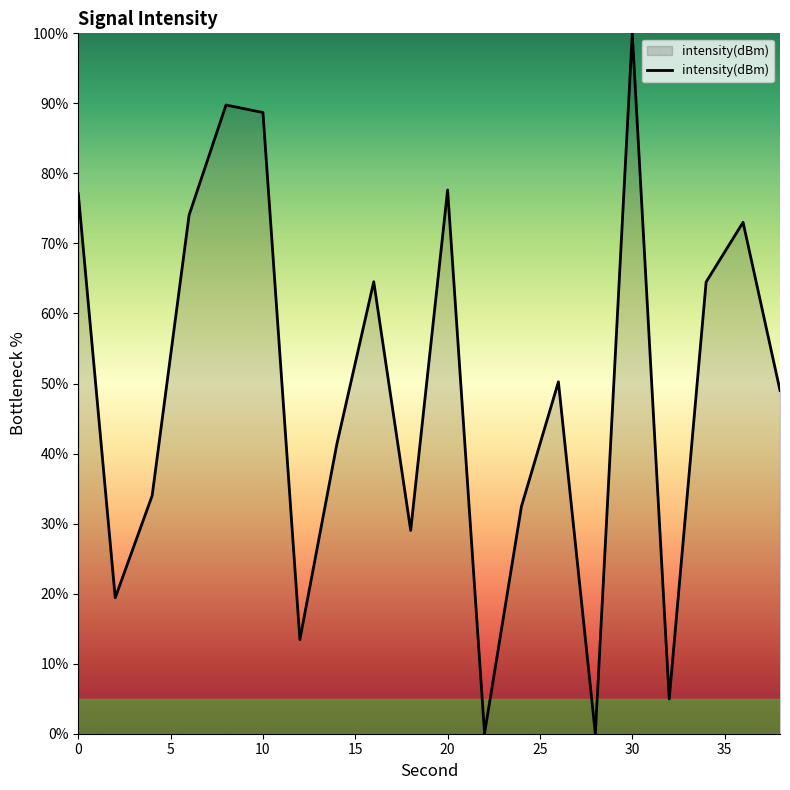

What is the maximum value shown in the chart?

100.0